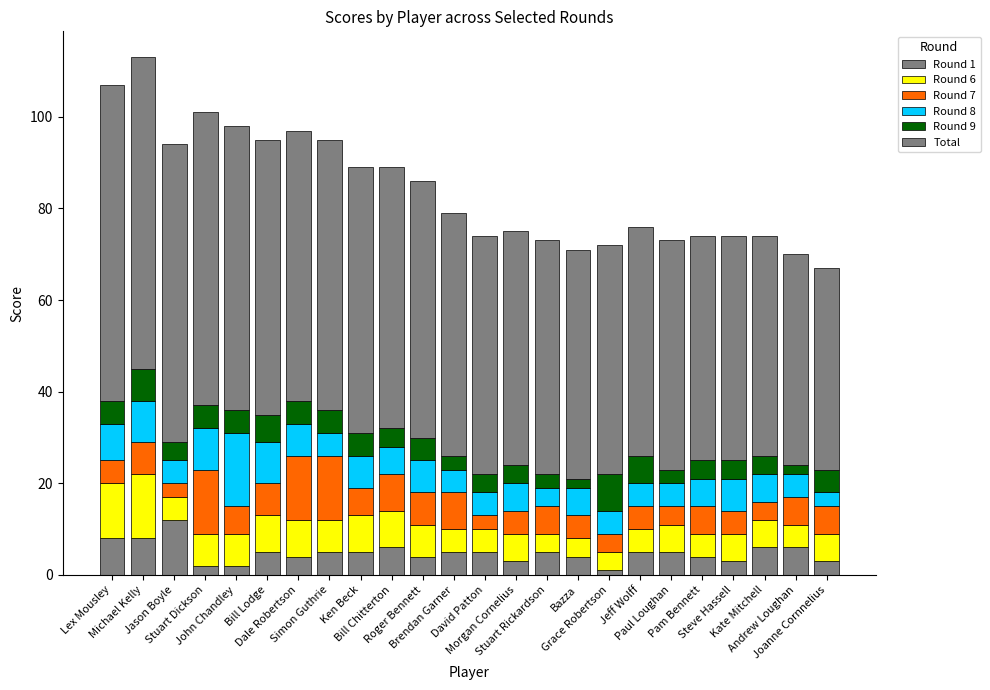

True or false: Round 7 has a value of 7 at Roger Bennett.

True